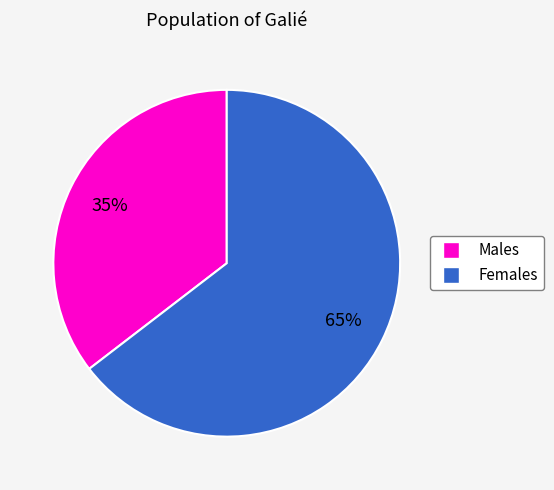

Is there a majority slice in this chart?

Yes